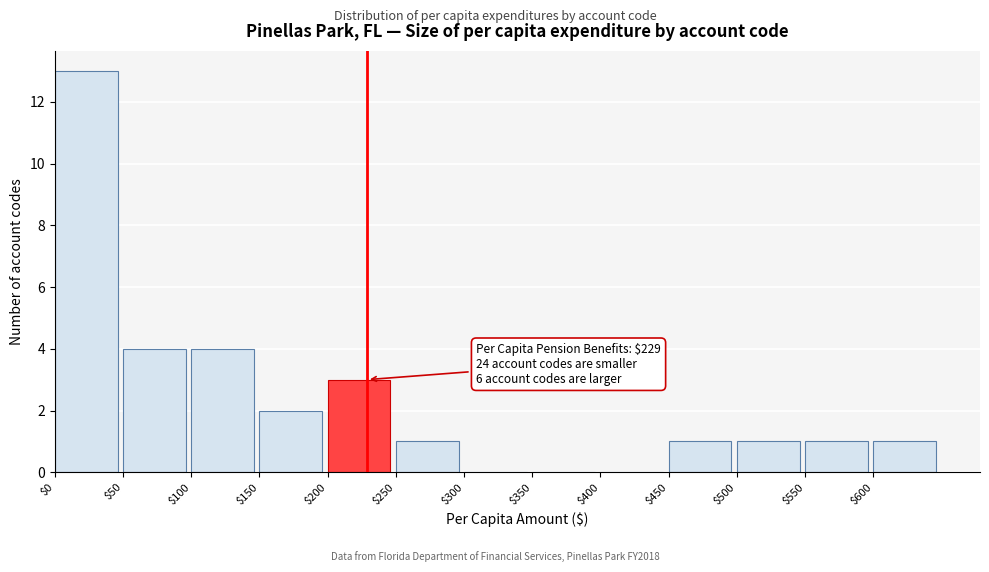

Which range on the x-axis has the tallest bar?

0 to 50